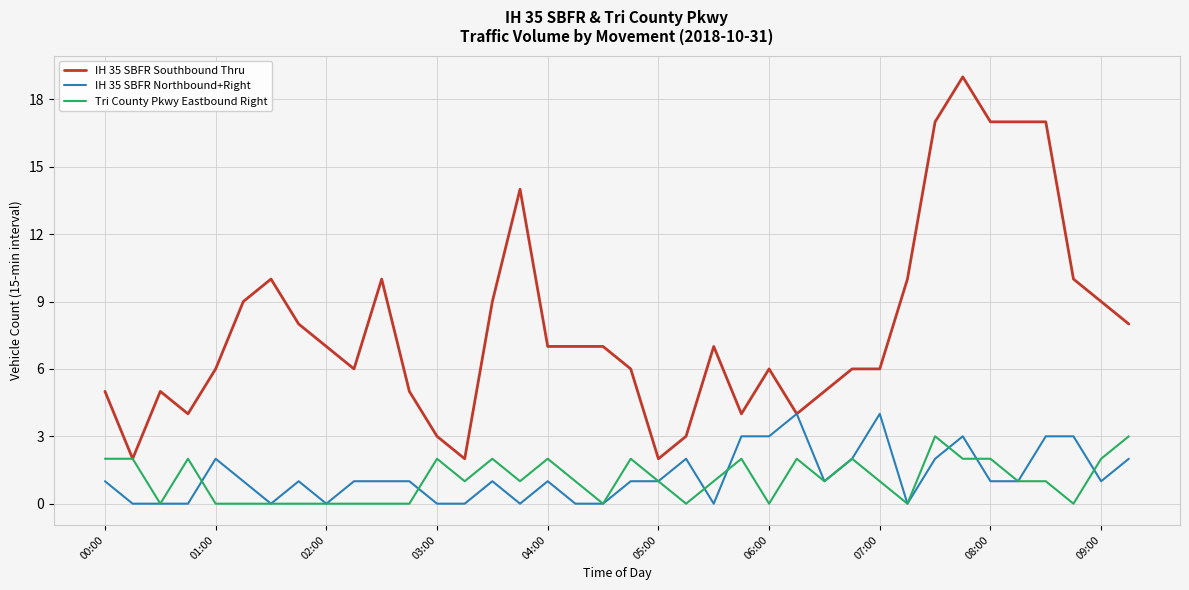

Reading left to right, list all the values displayed in this chart.

IH 35 SBFR Southbound Thru: 5	2	5	4	6	9	10	8	7	6	10	5	3	2	9	14	7	7	7	6	2	3	7	4	6	4	5	6	6	10	17	19	17	17	17	10	9	8
IH 35 SBFR Northbound+Right: 1	0	0	0	2	1	0	1	0	1	1	1	0	0	1	0	1	0	0	1	1	2	0	3	3	4	1	2	4	0	2	3	1	1	3	3	1	2
Tri County Pkwy Eastbound Right: 2	2	0	2	0	0	0	0	0	0	0	0	2	1	2	1	2	1	0	2	1	0	1	2	0	2	1	2	1	0	3	2	2	1	1	0	2	3